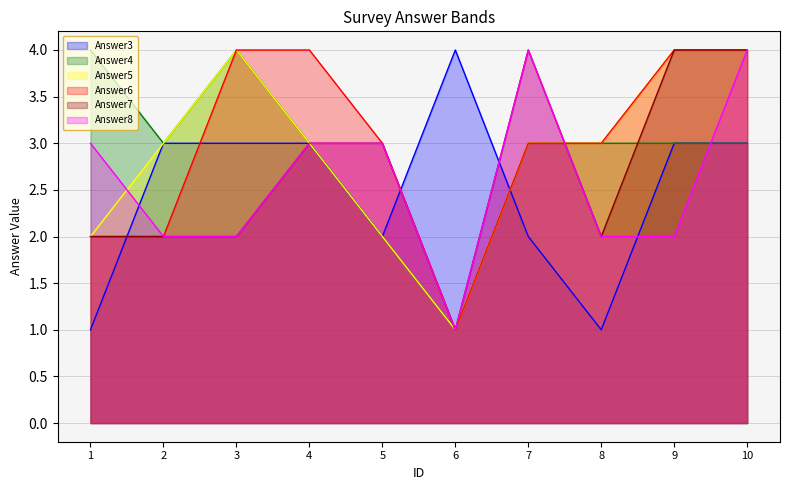

Reading left to right, extract all data points from this chart.

Answer3: 1	3	3	3	2	4	2	1	3	3
Answer4: 4	3	4	3	2	1	3	3	3	3
Answer5: 2	3	4	3	2	1	3	3	4	4
Answer6: 2	2	4	4	3	1	3	3	4	4
Answer7: 2	2	2	3	3	1	4	2	4	4
Answer8: 3	2	2	3	3	1	4	2	2	4